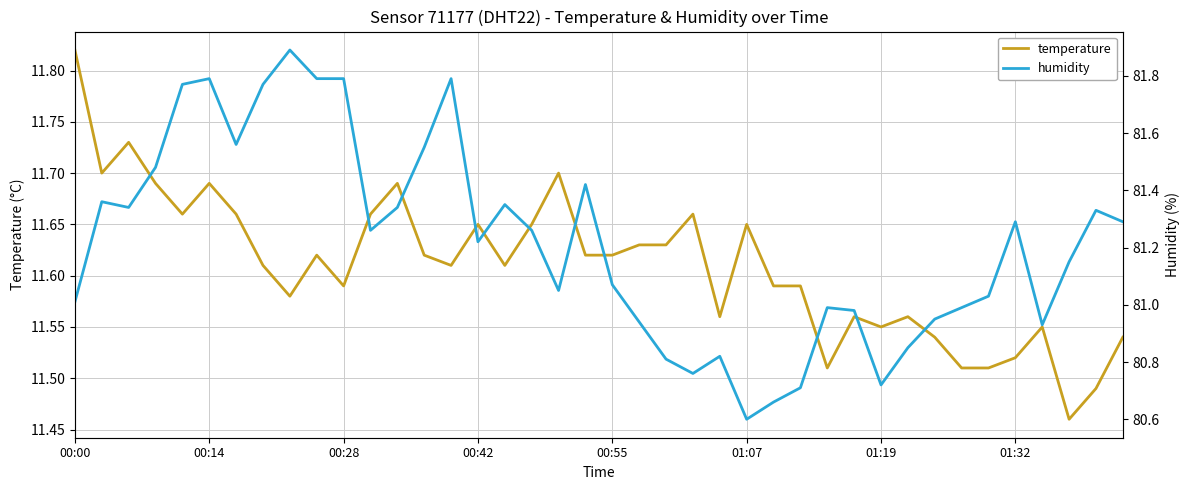

What is the total value across all series at 28?

92.5